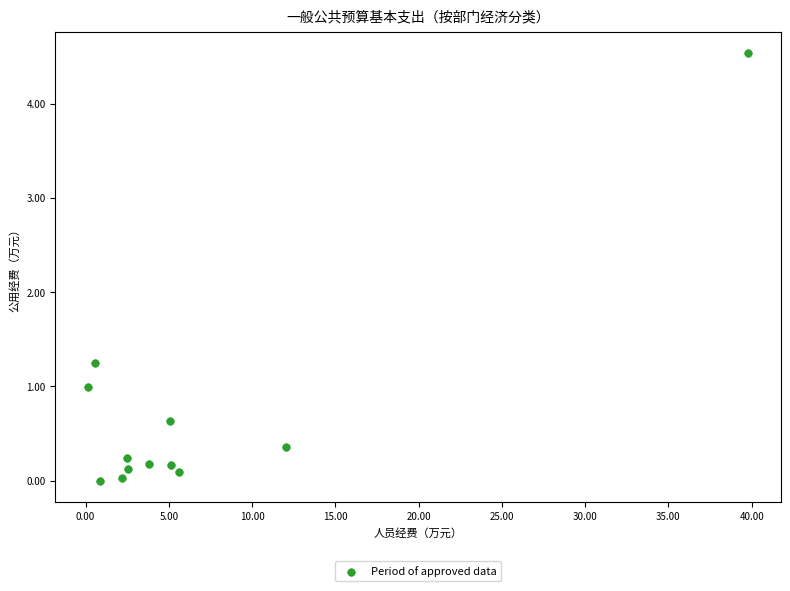

What is the range of X values (max minus min)?

39.6